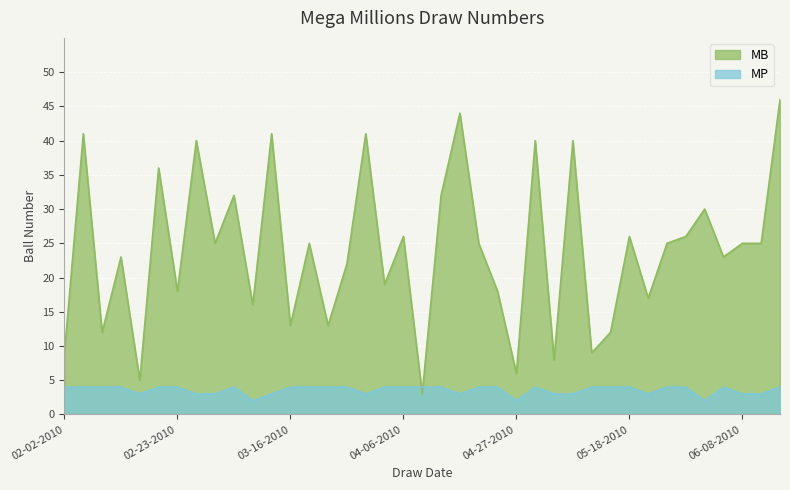

What is the difference between the highest and lowest values at 02-19-2010?

32